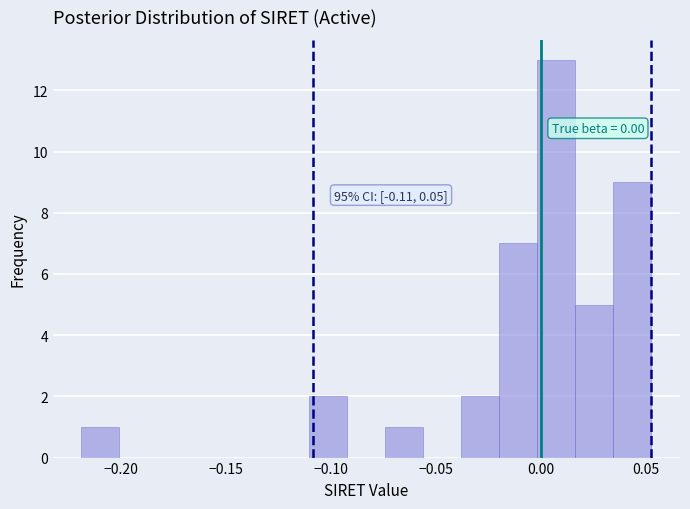

Around what value on the x-axis is the tallest bar? Give the approximate position of its centre, as read against the axis.

0.005